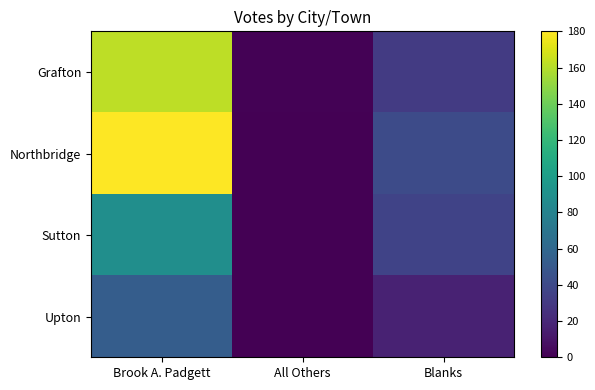

At how many categories does at least one series exceed 159?

1